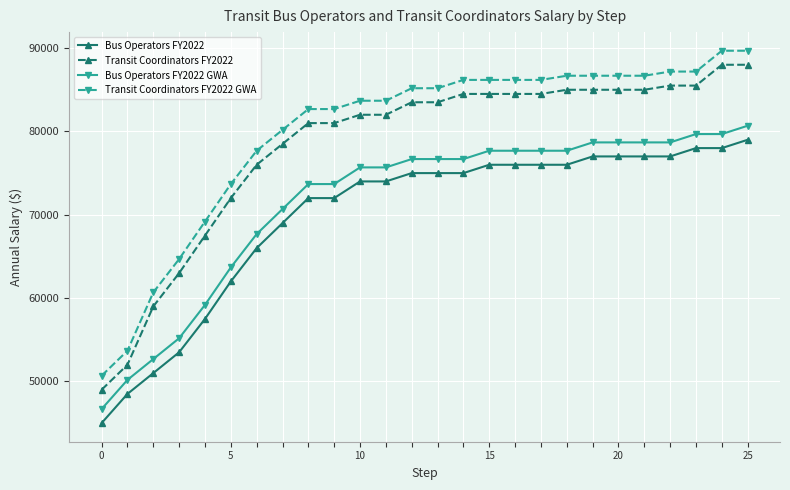

How many data points does each series have?

26